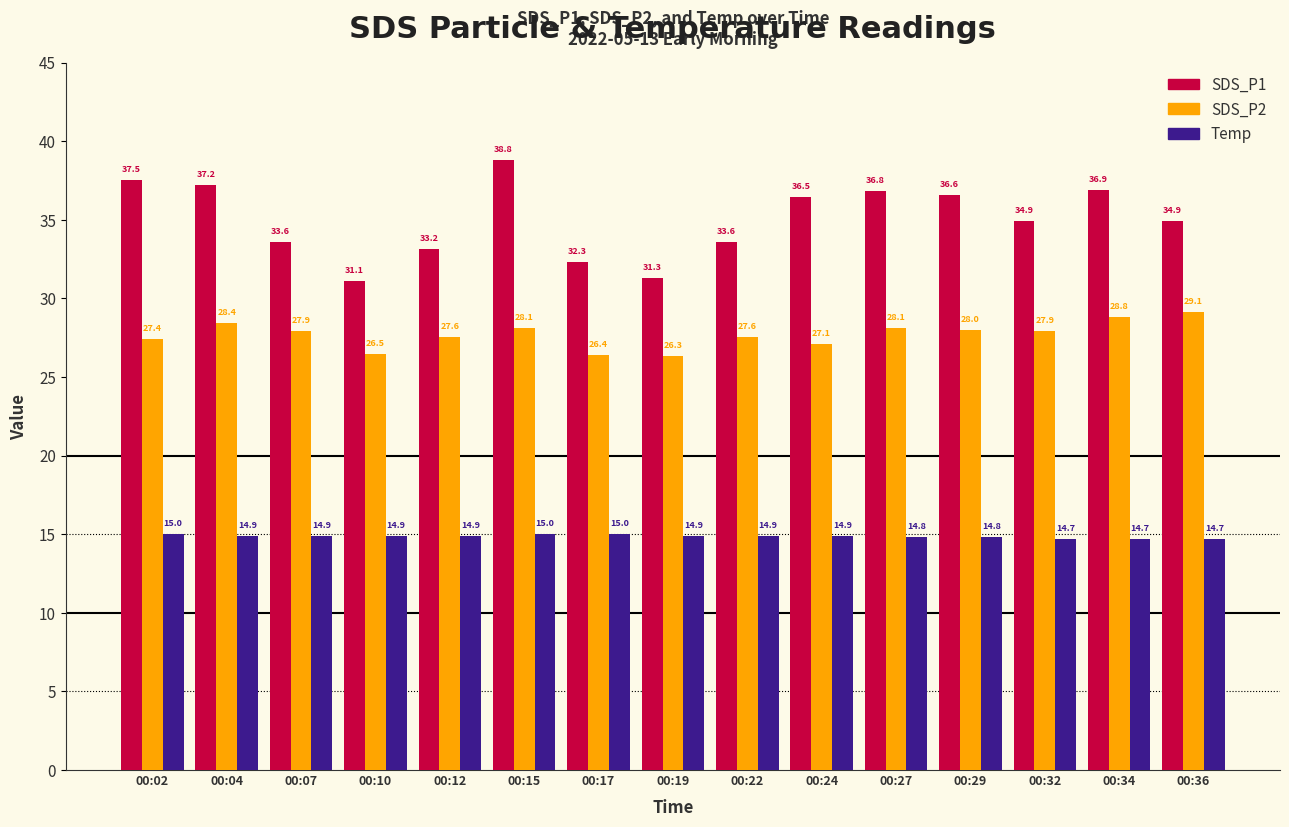

At 00:34, list the series in order from smallest to largest.

Temp, SDS_P2, SDS_P1